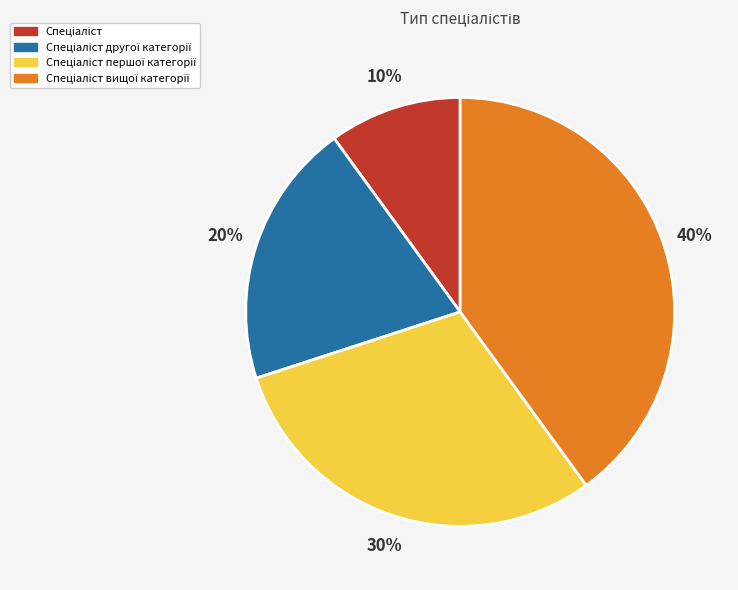

To the nearest percent, what is the average slice percentage?

25%